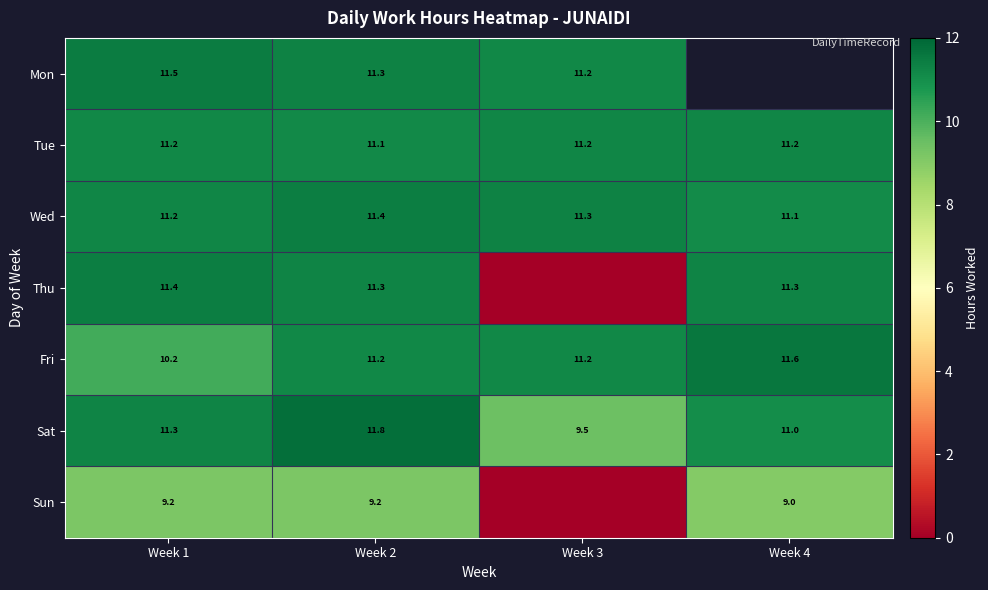

Is the value of Wed at Week 4 greater than the value of Sat at Week 4?

Yes